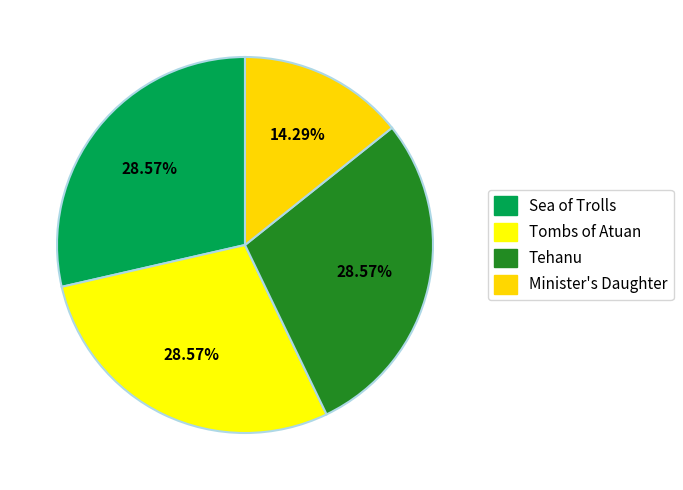

Do Tombs of Atuan and Tehanu together represent more than half of the pie?

Yes